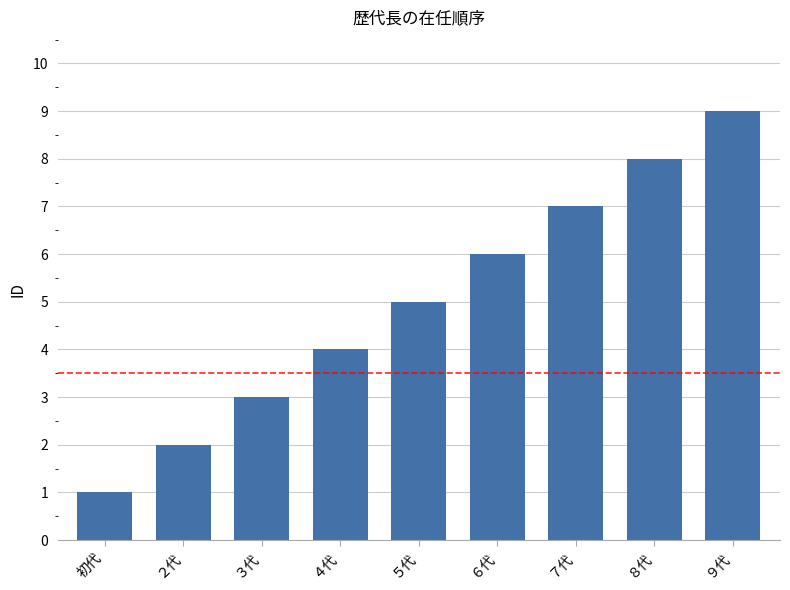

Rank the categories by value from highest to lowest.

９代, ８代, ７代, ６代, ５代, ４代, ３代, ２代, 初代